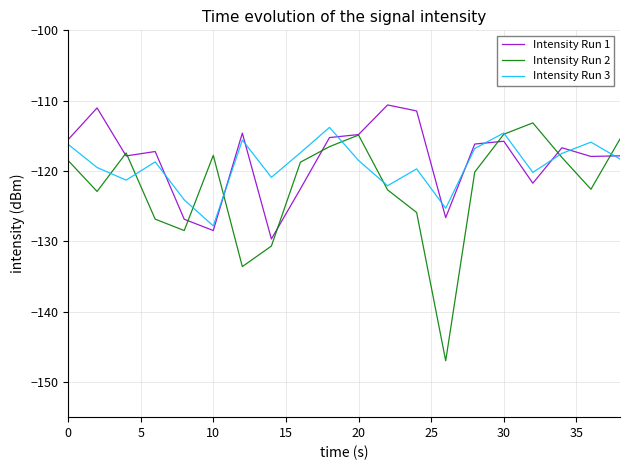

How many interior local valleys does the Intensity Run 2 series have?

5